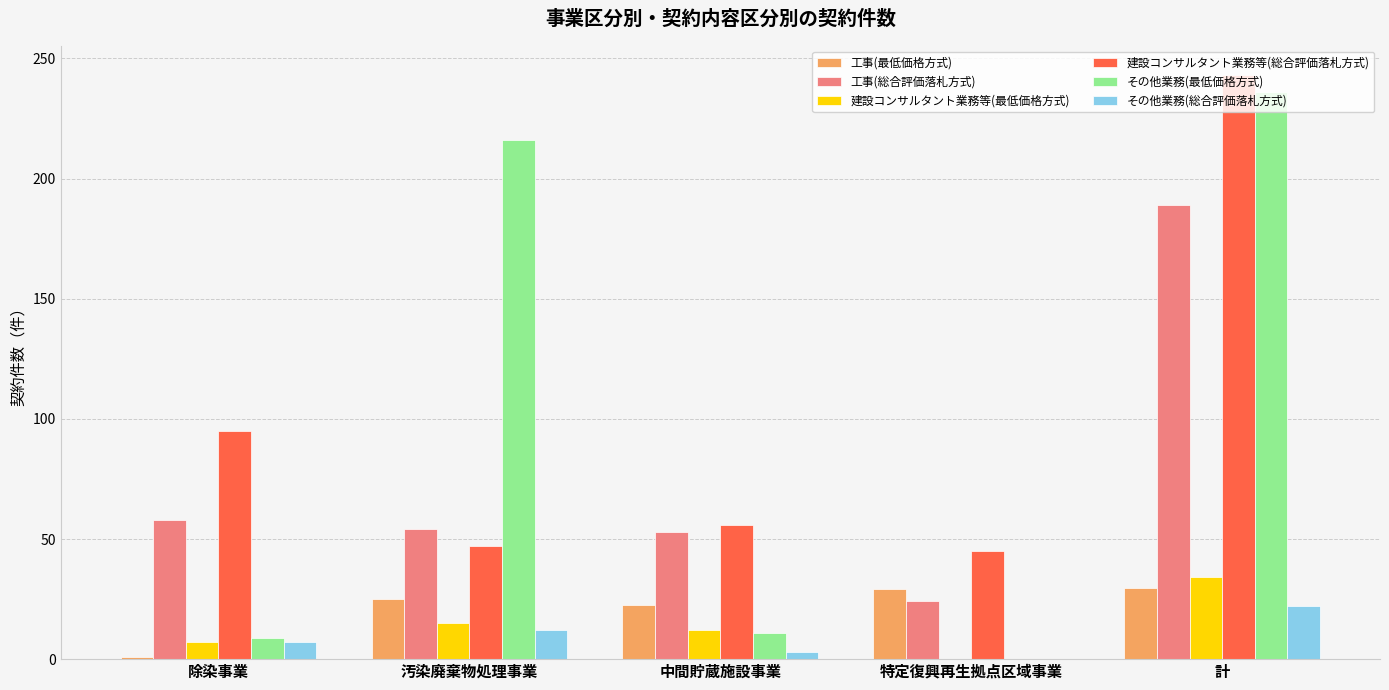

At which category is the sum across all series the highest?

計